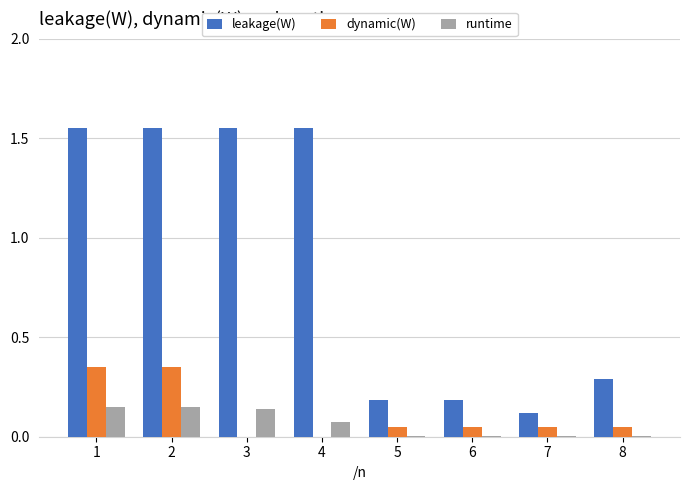

The runtime series shows 0.1 at 3. True or false?

True